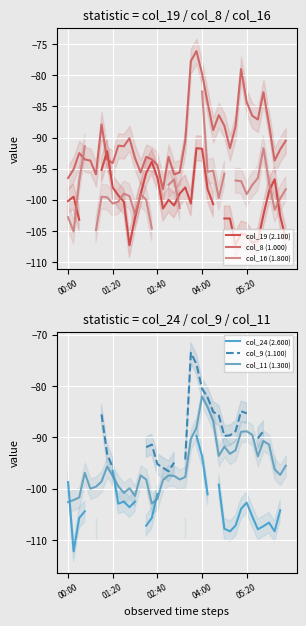

What is the maximum value for col_8 (1.000)?

-76.1